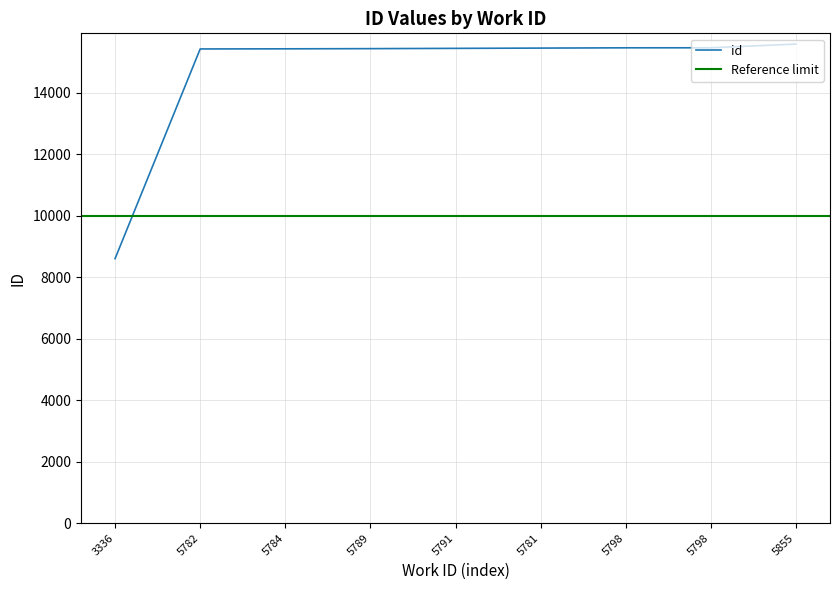

What is the sum of the values at 5798 and 5798?

30931